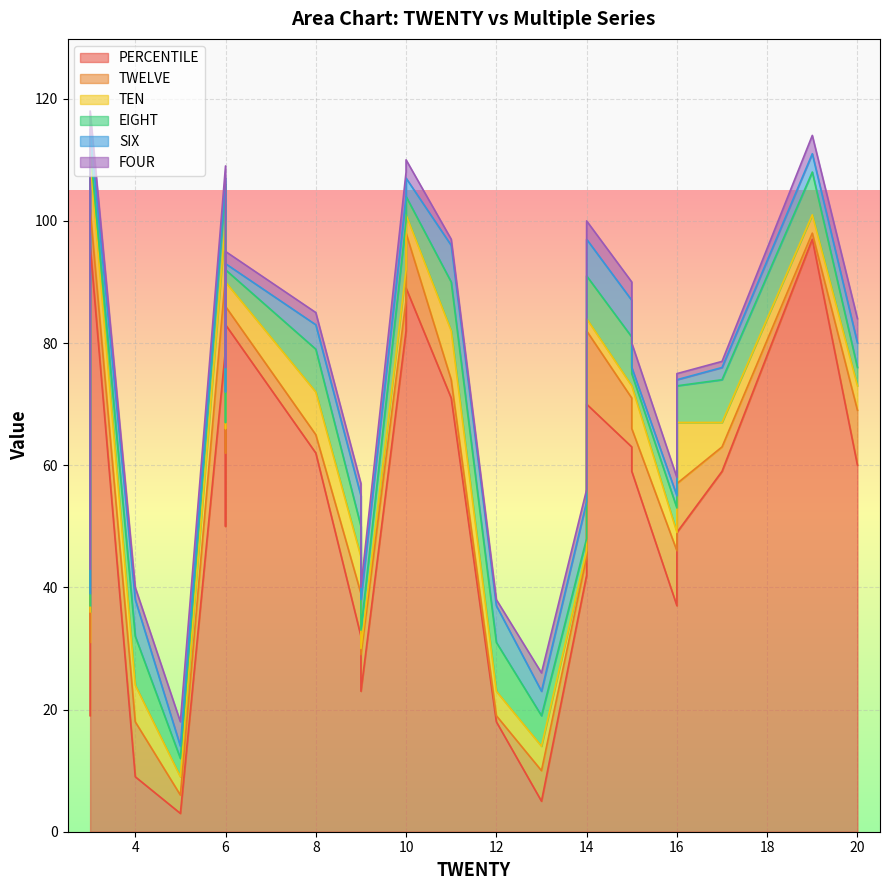

Rank the series at 13 from highest to lowest value.

PERCENTILE, TWELVE, EIGHT, TEN, SIX, FOUR